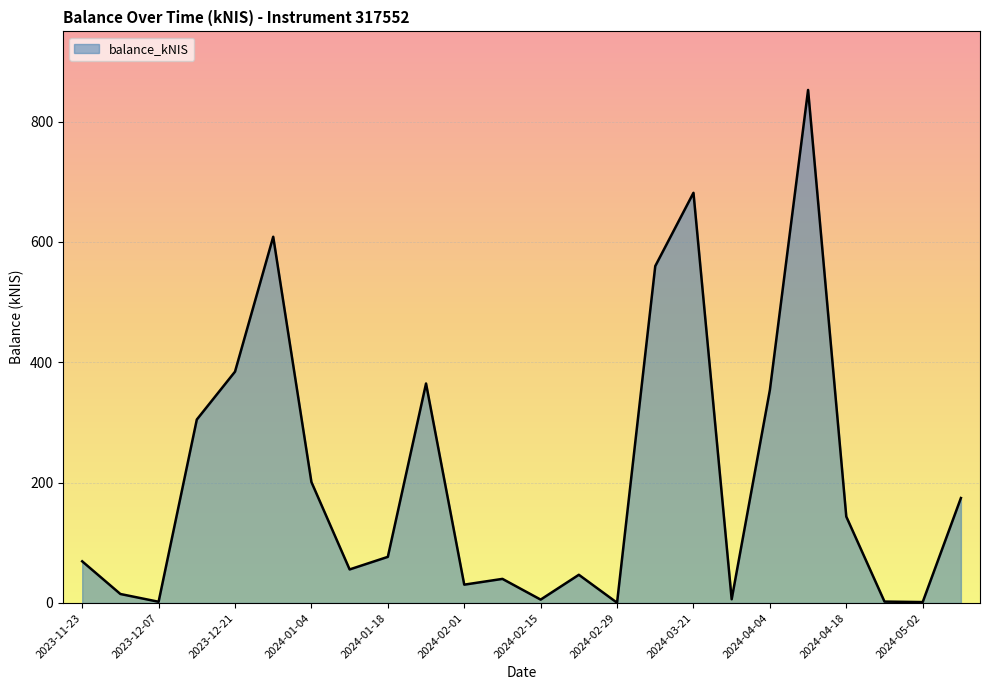

What is the difference between the maximum and minimum values?

852.3